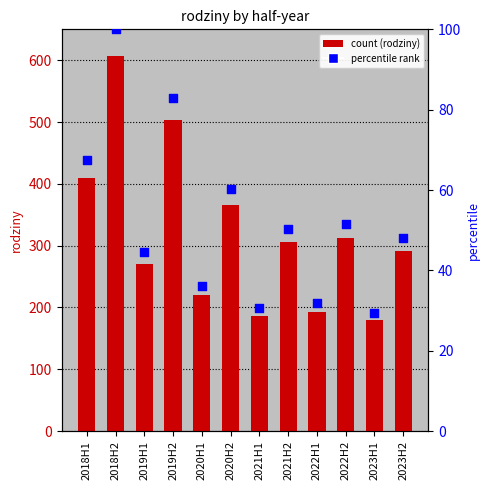

Which series reaches the maximum Y coordinate?

rodziny